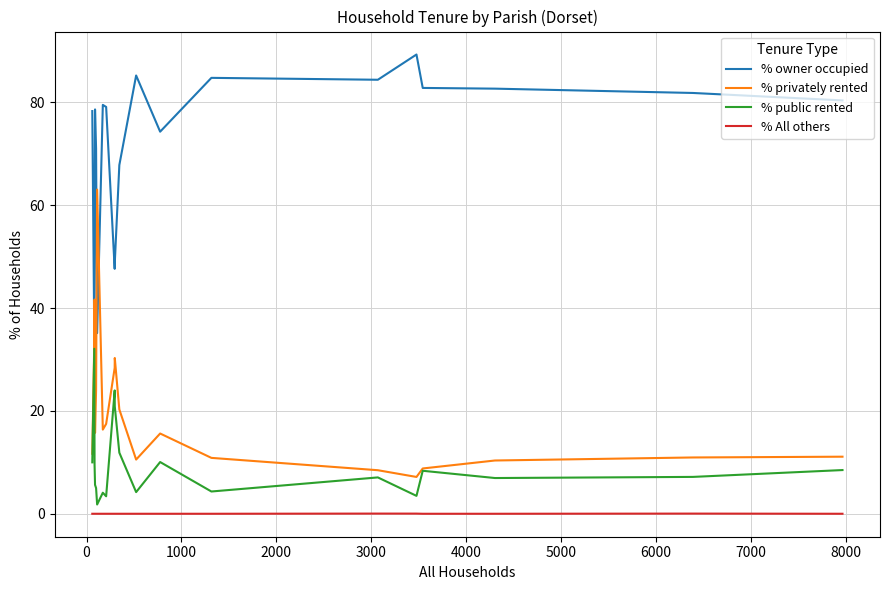

What is the lowest value of the % owner occupied series?

34.6